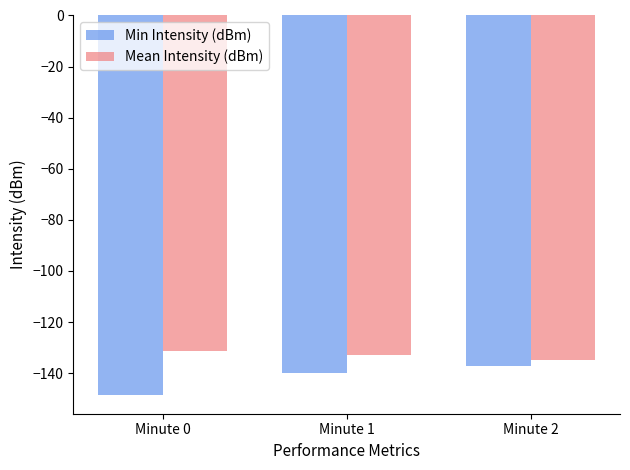

What is the average value of the Mean Intensity (dBm) series?

-133.0